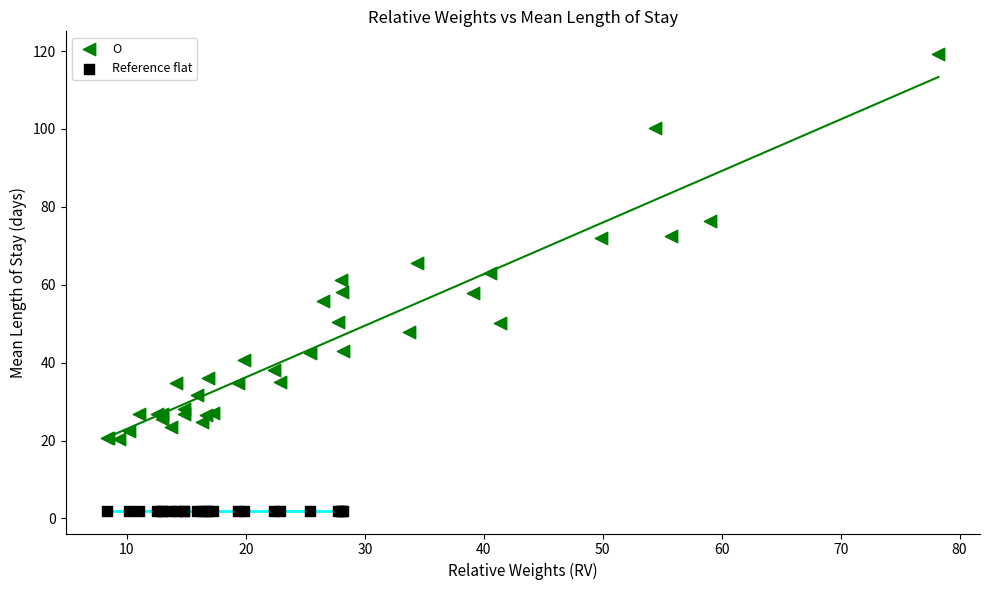

Which series reaches the minimum Y coordinate?

Reference flat